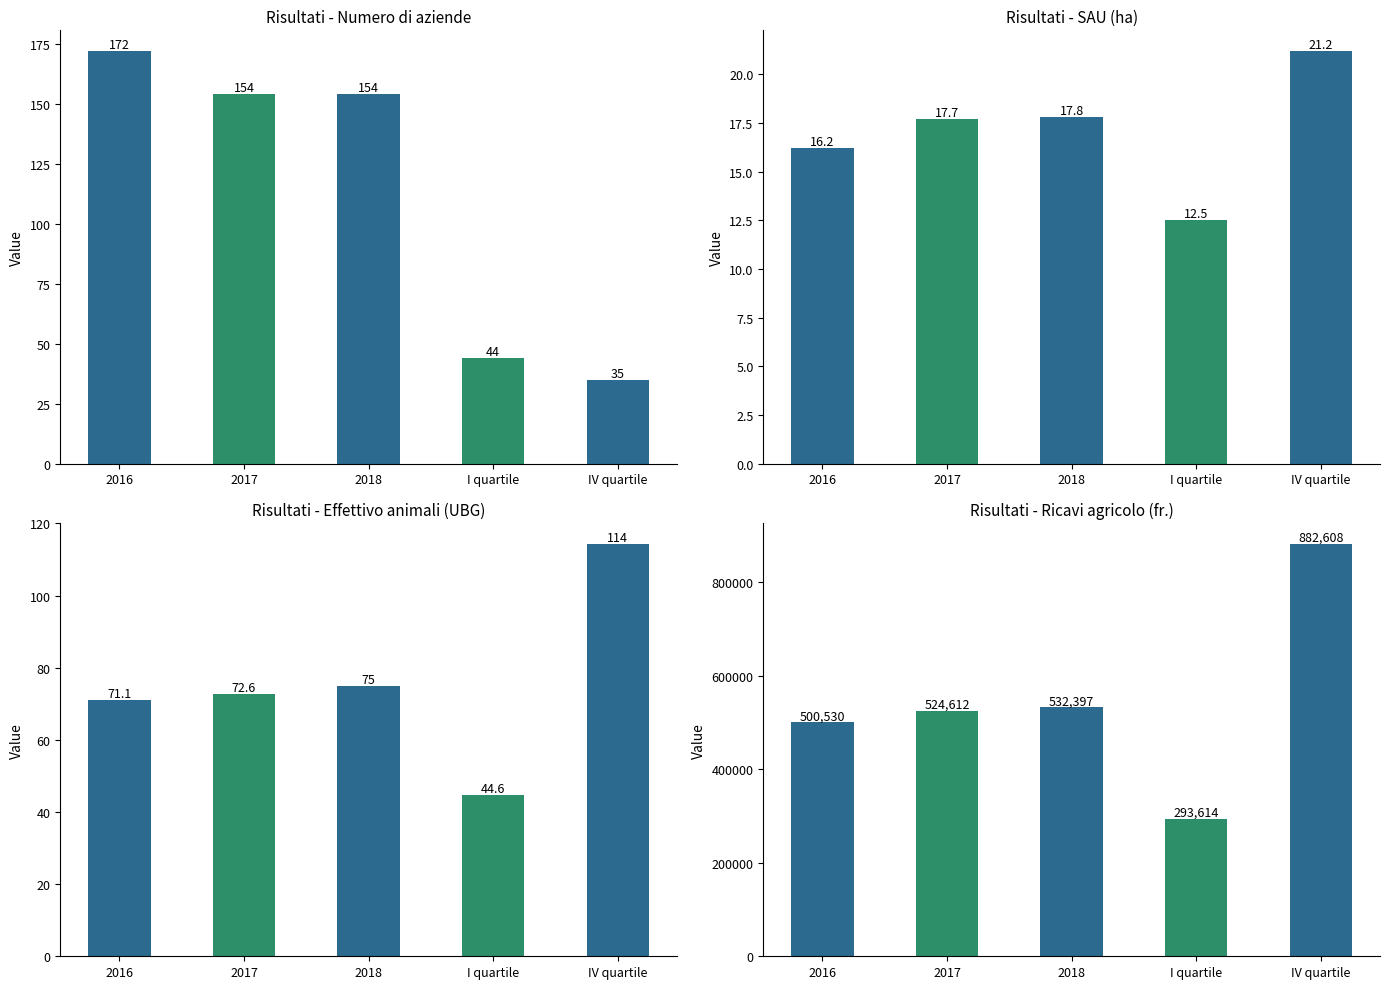

What is the spread (max minus min) of values at I quartile?

293601.5